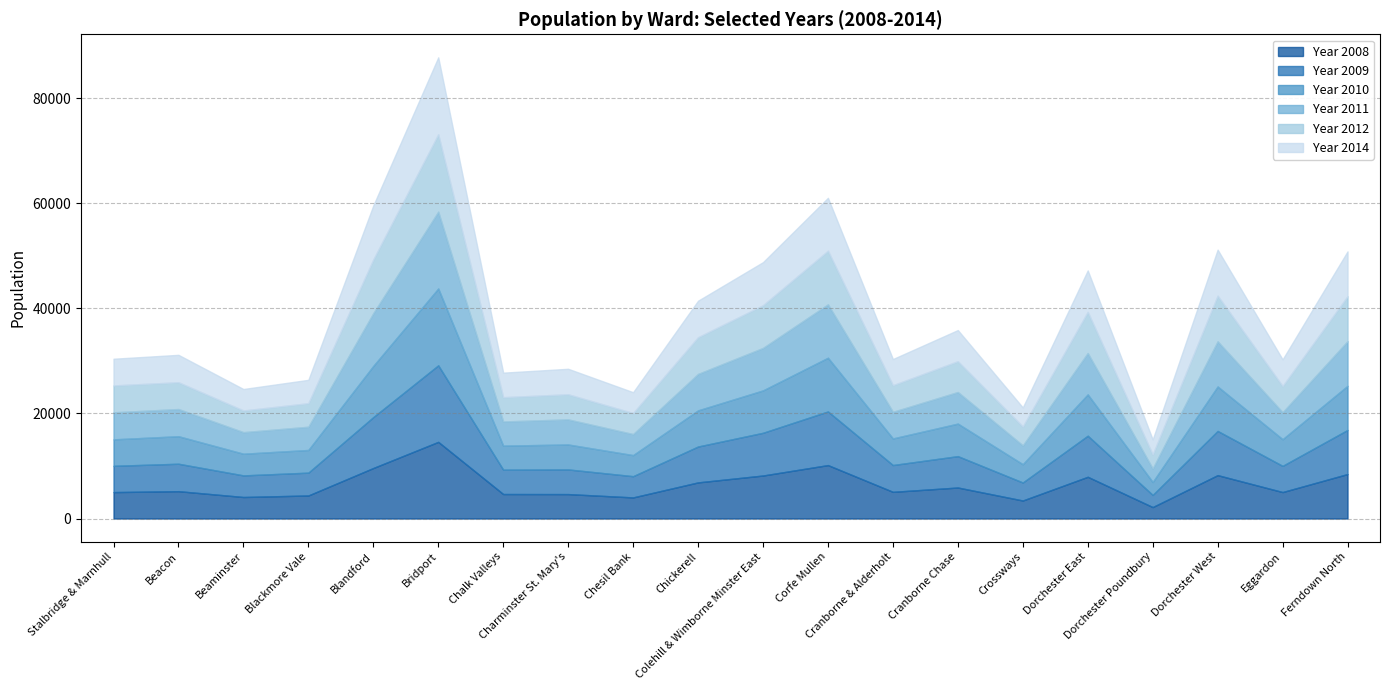

Reading right to left, list all the values displayed in this chart.

Year 2008: 8461	5035	8253	2176	7938	3428	5899	5077	10165	8182	6873	4015	4648	4659	14584	9610	4384	4094	5202	5027
Year 2009: 8385	4979	8409	2314	7817	3424	5969	5099	10205	8128	6825	4040	4691	4637	14560	9684	4344	4111	5221	4999
Year 2010: 8396	5077	8458	2456	7859	3481	6190	5060	10218	8063	6878	4010	4746	4568	14616	9739	4313	4123	5234	5035
Year 2011: 8488	5130	8592	2568	7871	3581	6011	5062	10154	8082	6933	4002	4774	4603	14611	10037	4418	4104	5171	5143
Year 2012: 8551	4975	8678	2655	7819	3574	5854	5057	10196	8117	6975	3997	4772	4612	14704	10207	4473	4117	5094	5111
Year 2014: 8539	5081	8758	2870	7893	3645	5929	4985	10072	8200	6951	3967	4853	4672	14660	10283	4451	4090	5217	5083